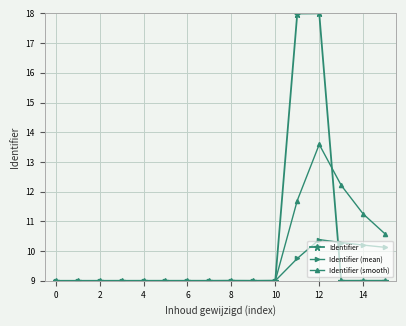

True or false: Identifier has more than 0 interior local peaks.

True